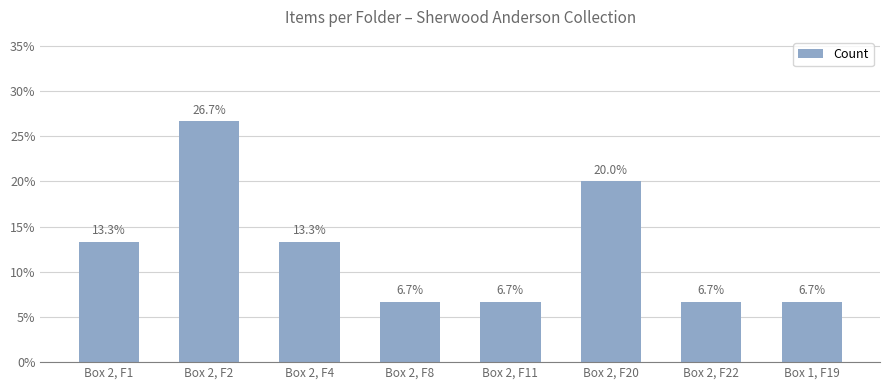

Is it true that the value at Box 2, F20 is 0.2?

True